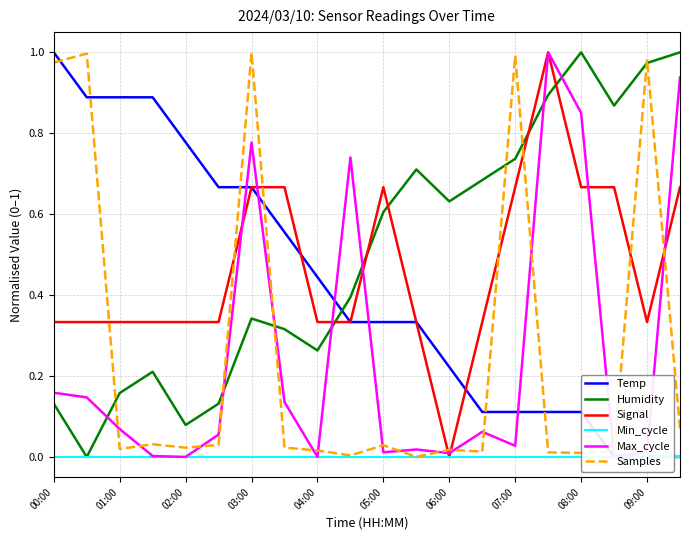

The Humidity series shows 1.0 at 07:00. True or false?

False